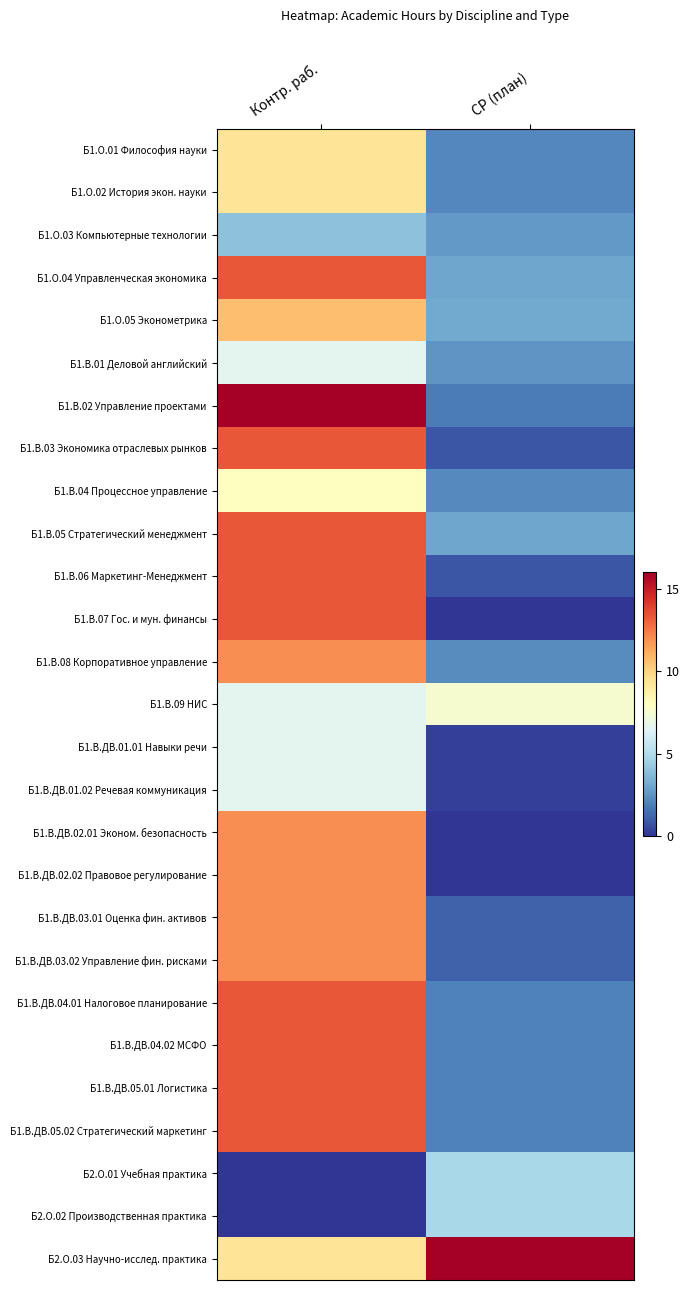

What is the spread (max minus min) of values at Контр. раб.?

16.0